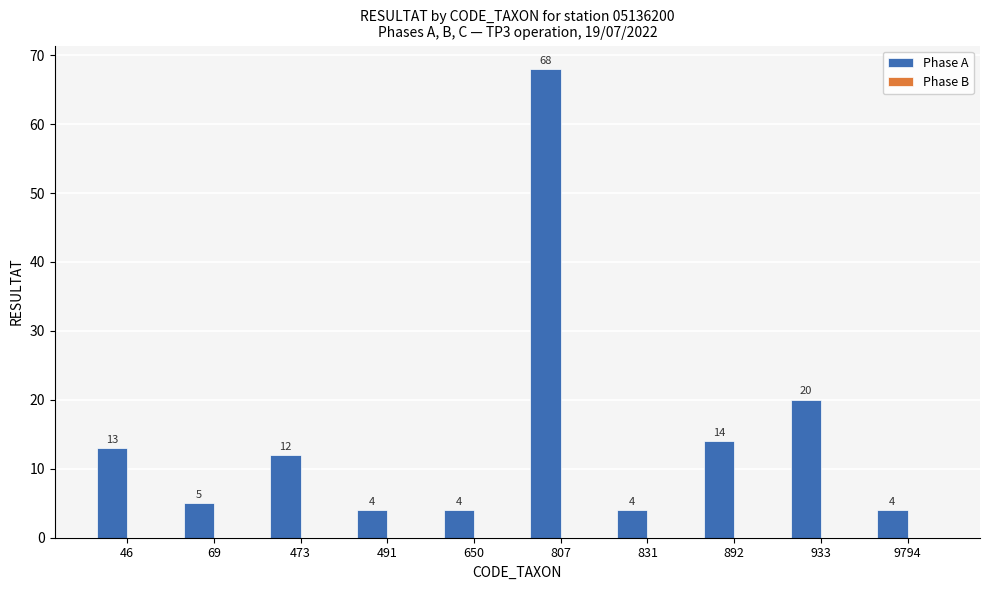

What is the average value?

15